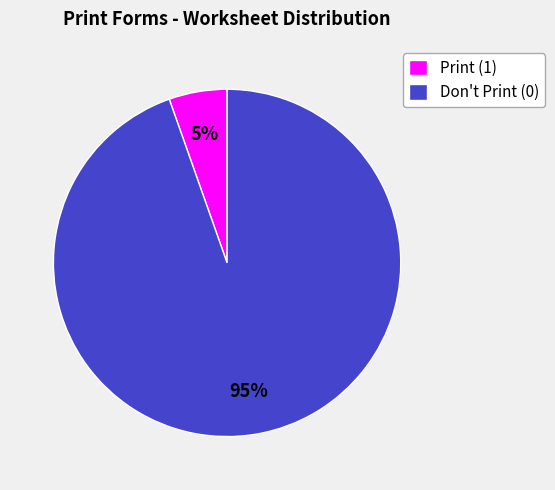

How many segments does this pie chart have?

2